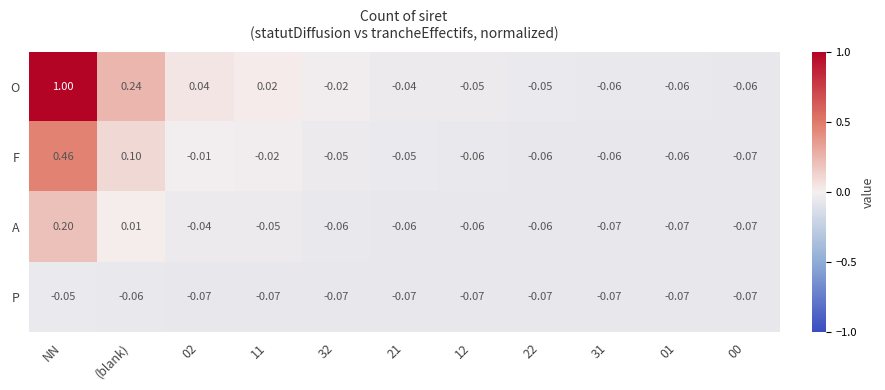

Rank the series by their average value, from highest to lowest.

O, F, A, P